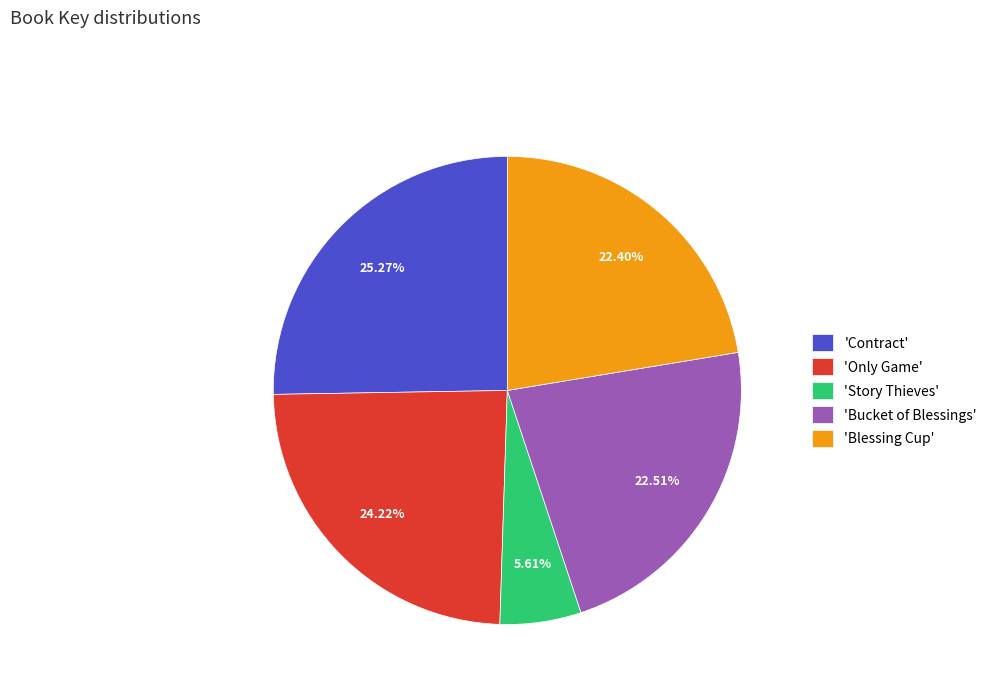

Is there a majority slice in this chart?

No